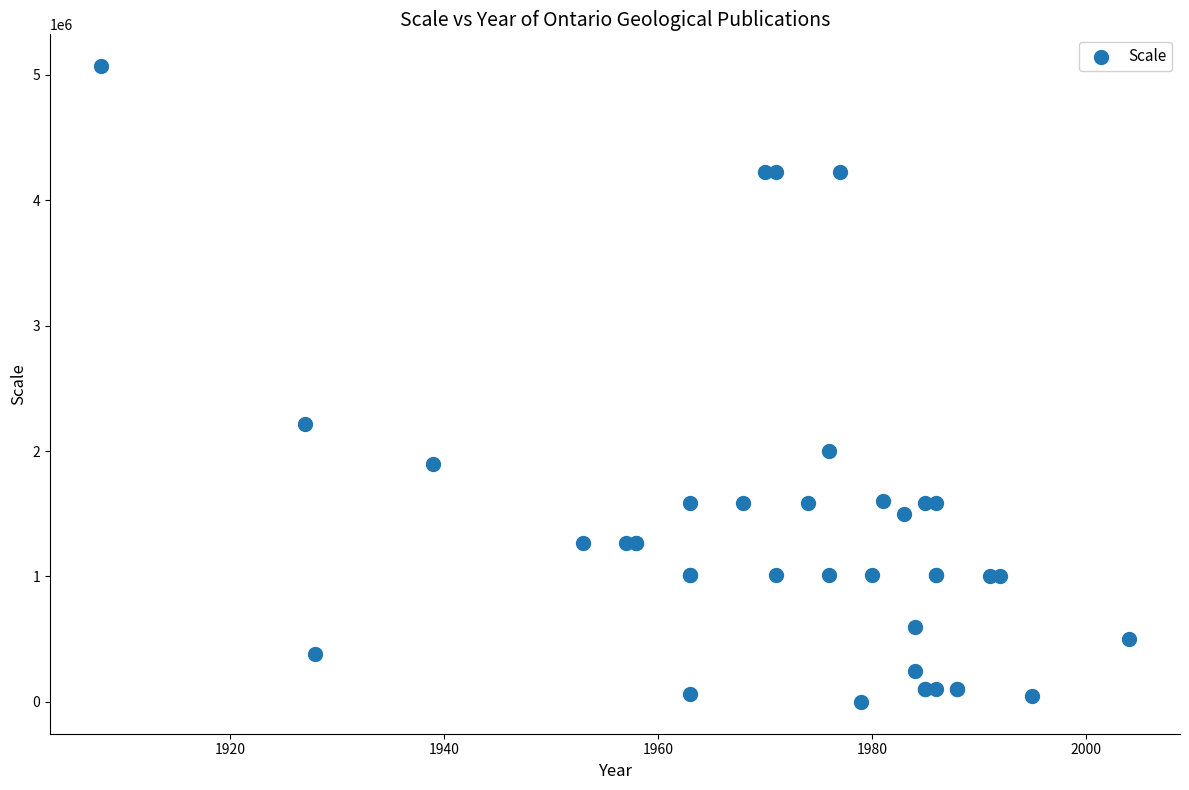

What Y value in the scatter plot is closest to 2534400?

2217600